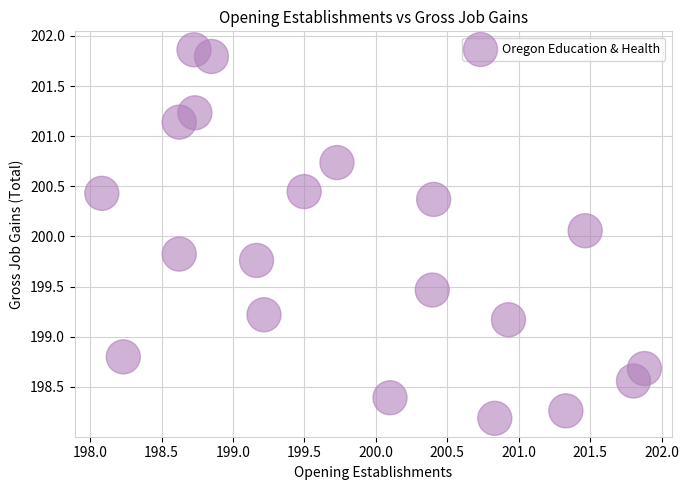

What is the range of Y values (max minus min)?

3.7